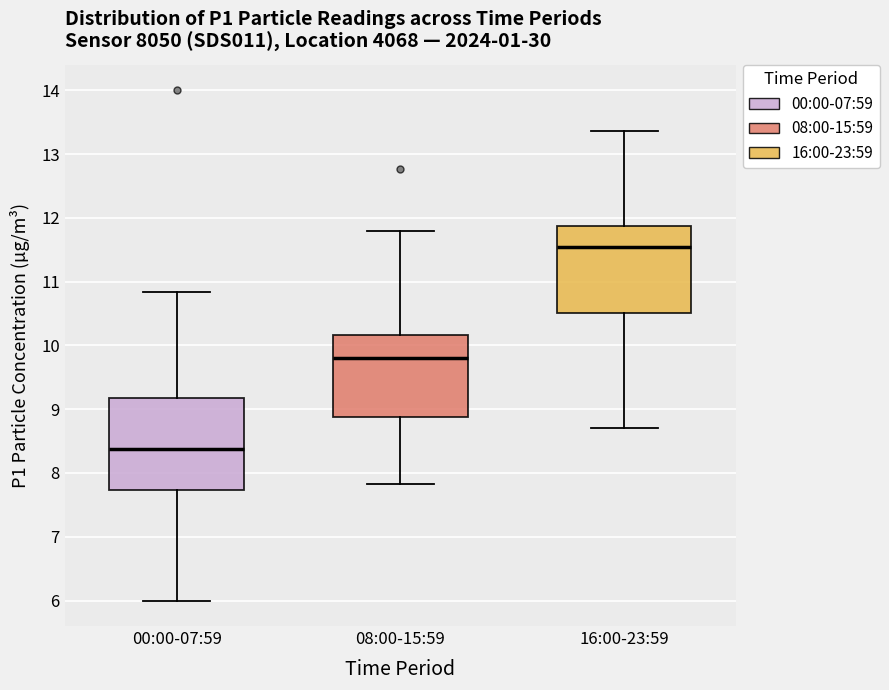

Reading left to right, read every box against the y-axis: the position of its median line, the range the box covers, and the ends of its whiskers. The values are not printed on the chart, so give them approximately, as read against the axis.

00:00-07:59: median 8.4, box 7.7 to 9.2, whiskers 6.0 to 10.8
08:00-15:59: median 9.8, box 8.9 to 10.2, whiskers 7.8 to 11.8
16:00-23:59: median 11.6, box 10.5 to 11.9, whiskers 8.7 to 13.4